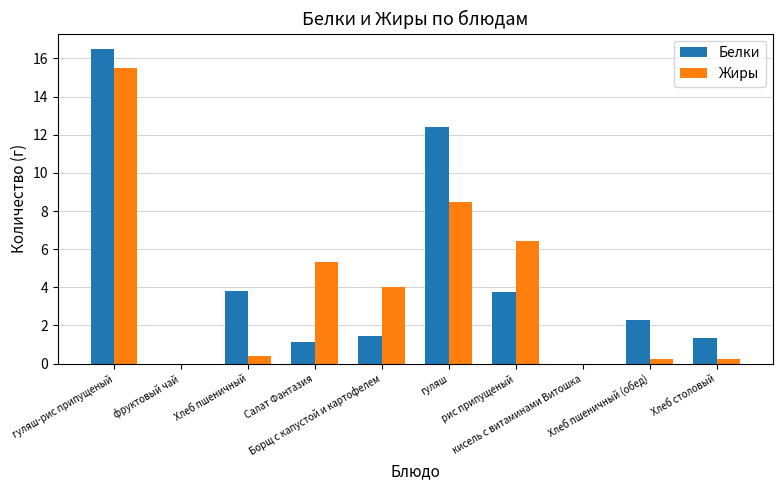

What is the greatest value displayed?

16.5